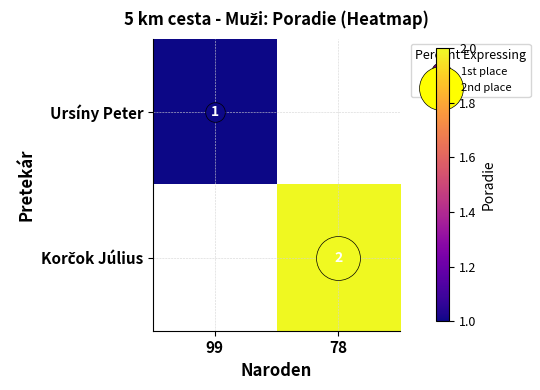

What is the difference between the highest and lowest values at 78?

2